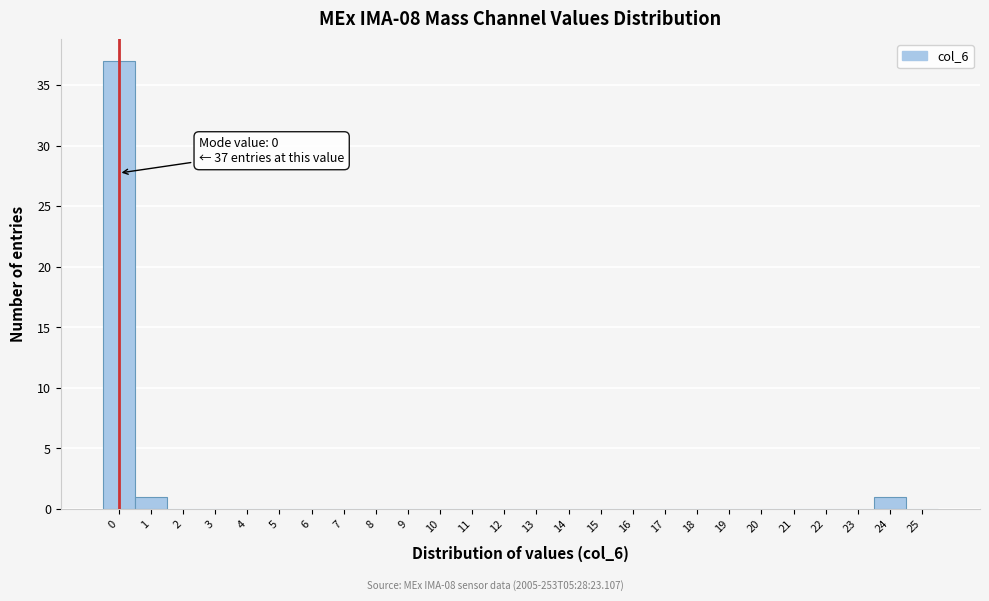

Over which range of the x-axis is the bar tallest?

-0.5 to 0.5